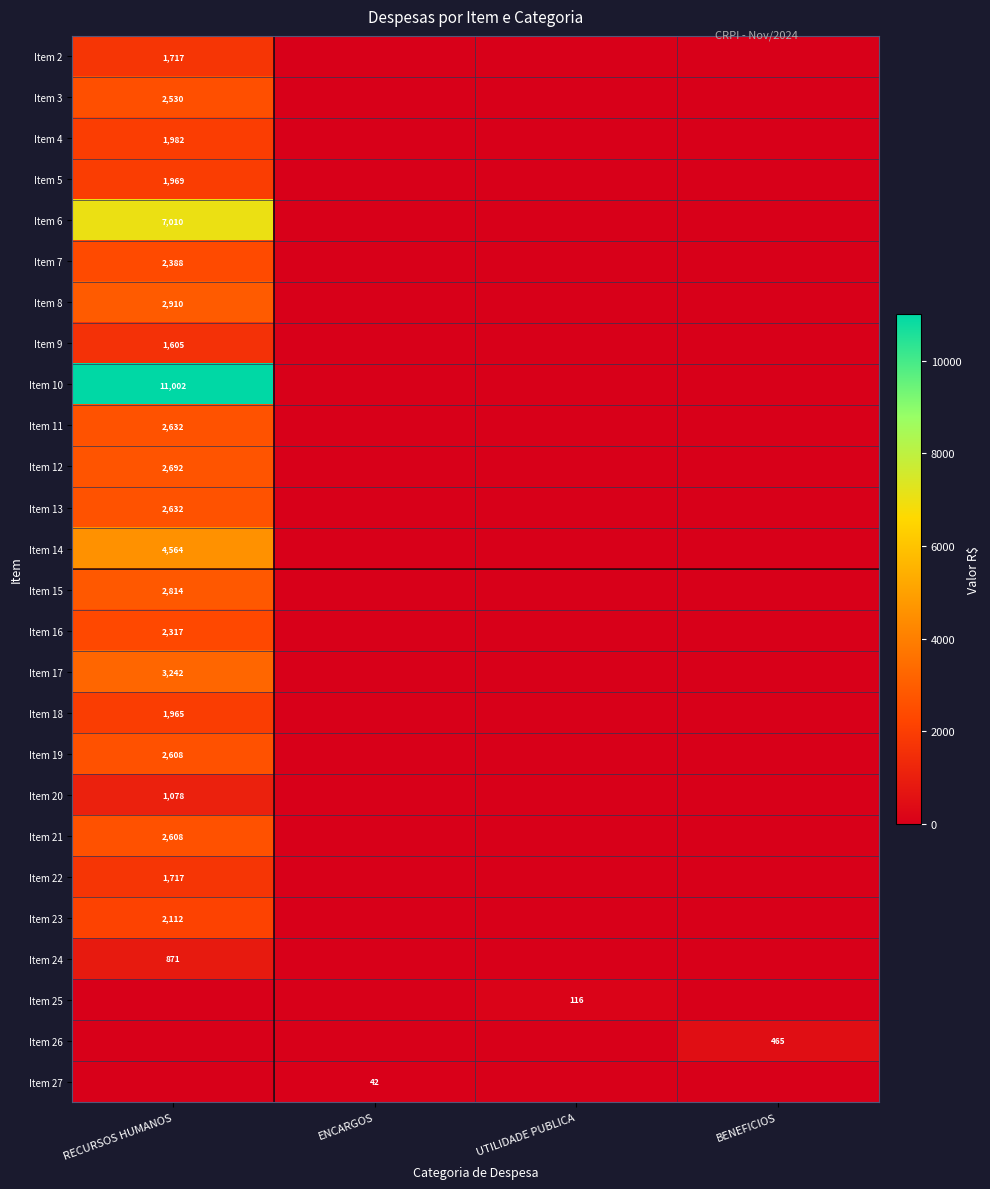

At which category does the chart reach its peak across all series?

RECURSOS HUMANOS